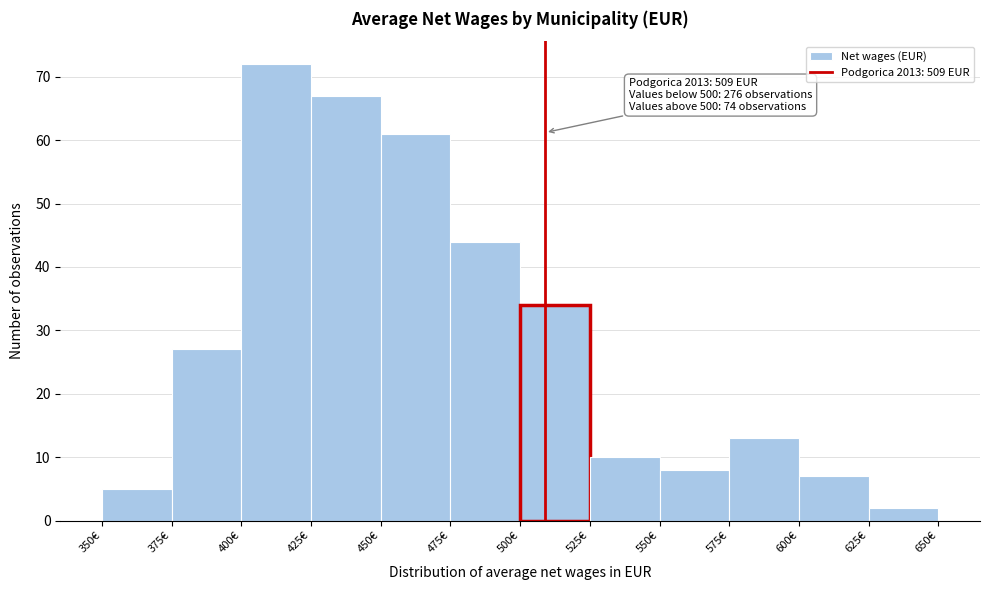

Which range on the x-axis has the tallest bar?

400 to 425